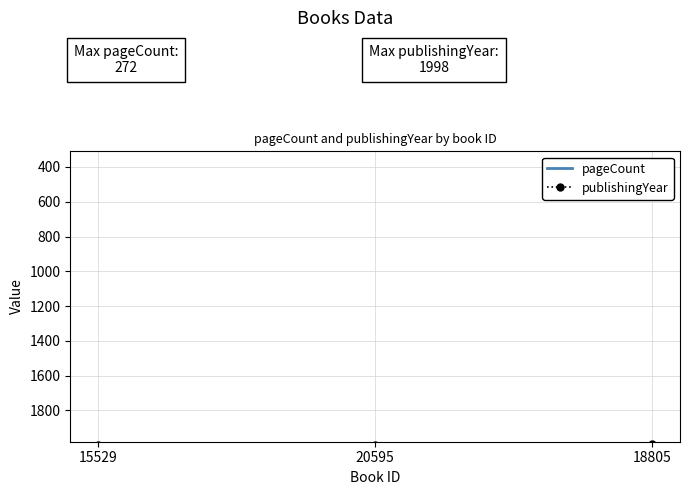

How many series are shown in this chart?

2